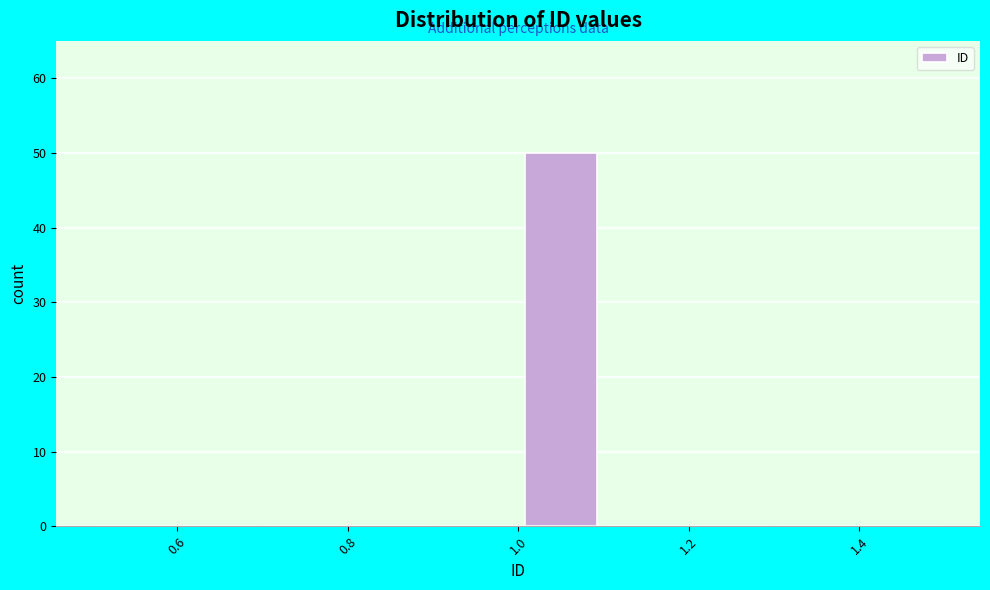

Reading left to right, list every bar in this chart as the range it spans on the x-axis followed by its height. The values are not printed on the chart, so give them approximately, as read against the axis.

0.5 to 0.6: 0
0.6 to 0.7: 0
0.7 to 0.8: 0
0.8 to 0.9: 0
0.9 to 1.0: 0
1.0 to 1.1: 50
1.1 to 1.2: 0
1.2 to 1.3: 0
1.3 to 1.4: 0
1.4 to 1.5: 0